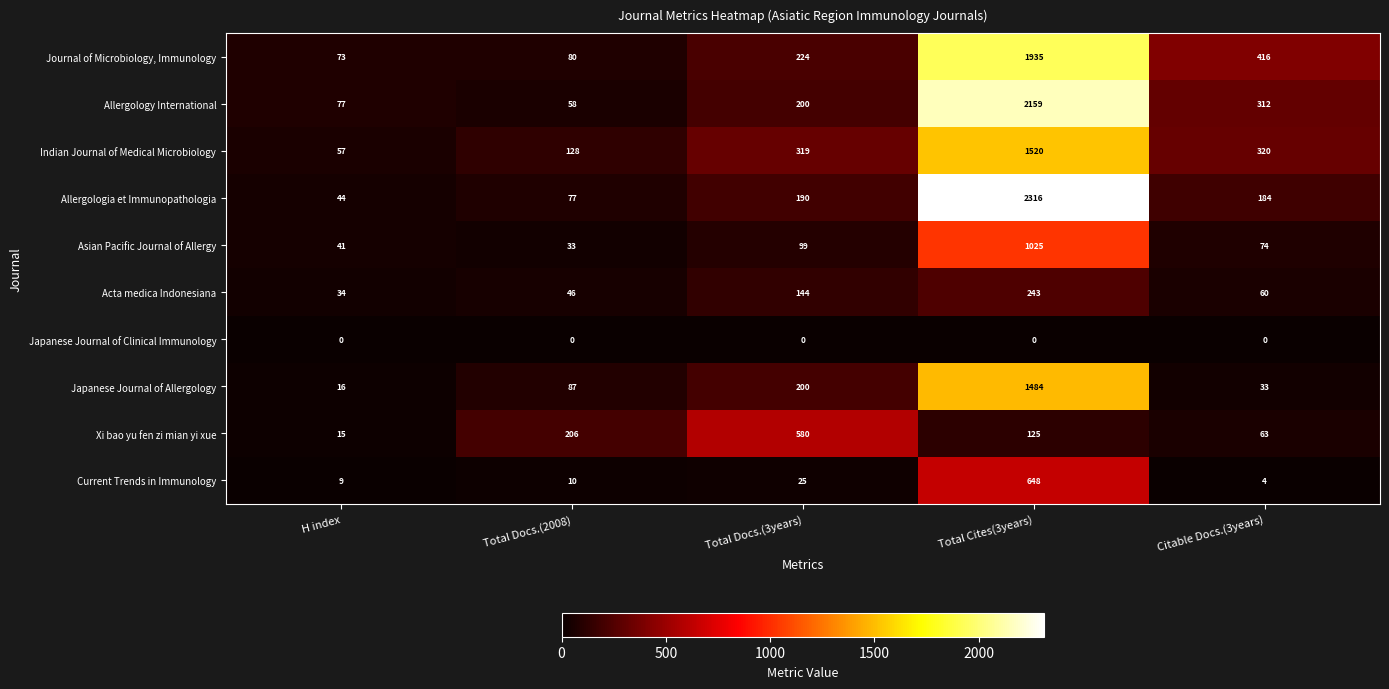

What is the sum of the Asian Pacific Journal of Allergy values at Total Docs.(2008) and H index?

74